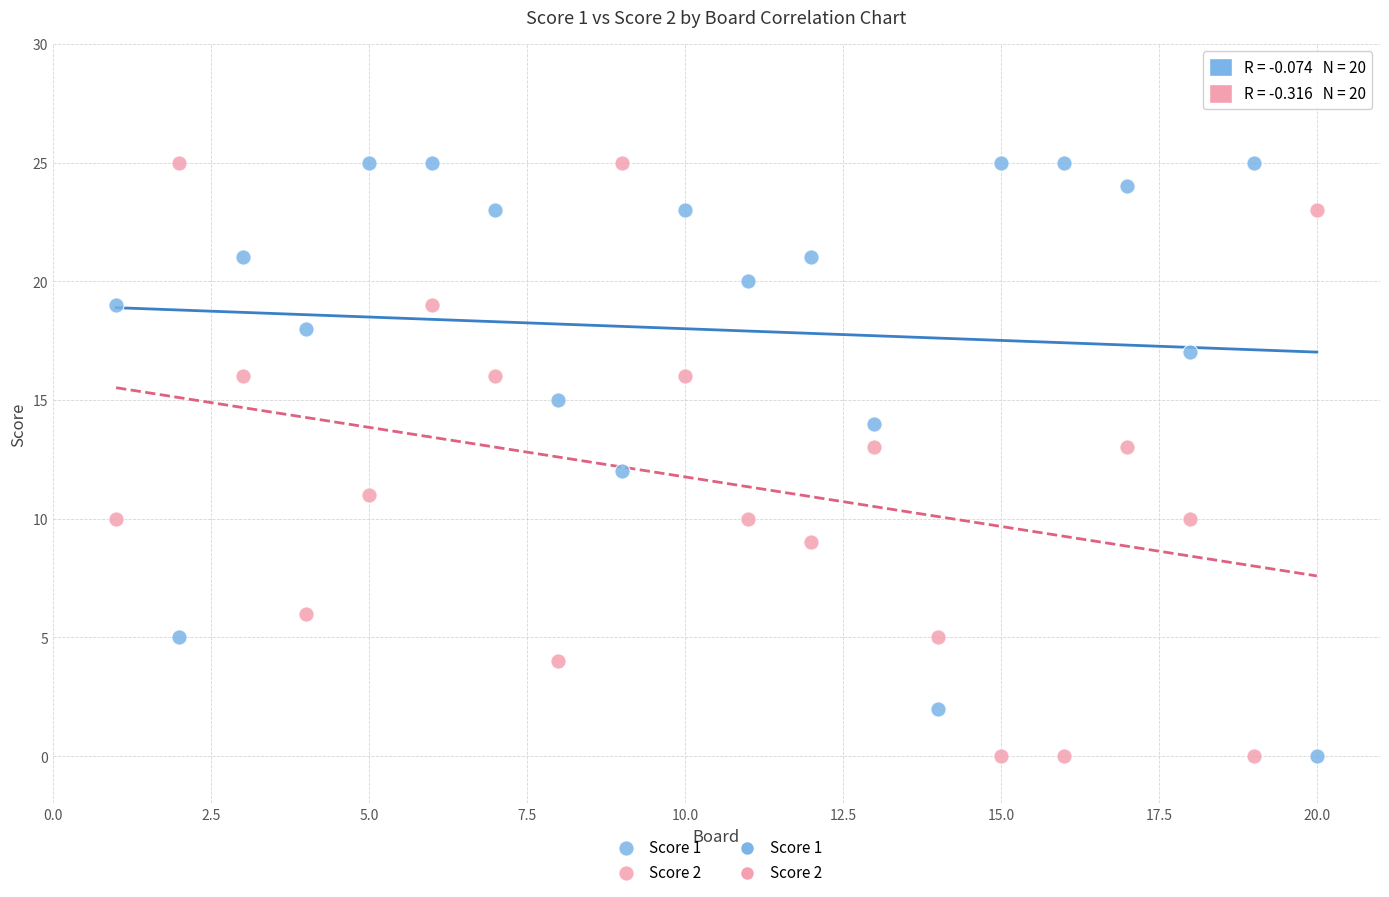

What is the X range (max minus min) for the scatter plot?

19